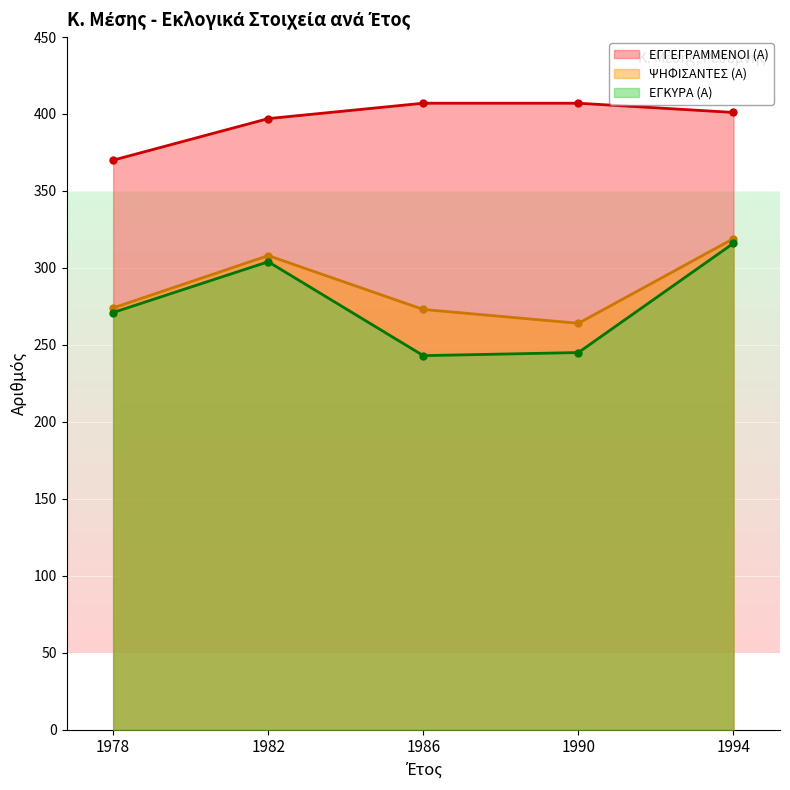

True or false: ΕΓΓΕΓΡΑΜΜΕΝΟΙ (Α) has a value of 696 at 1990.

False